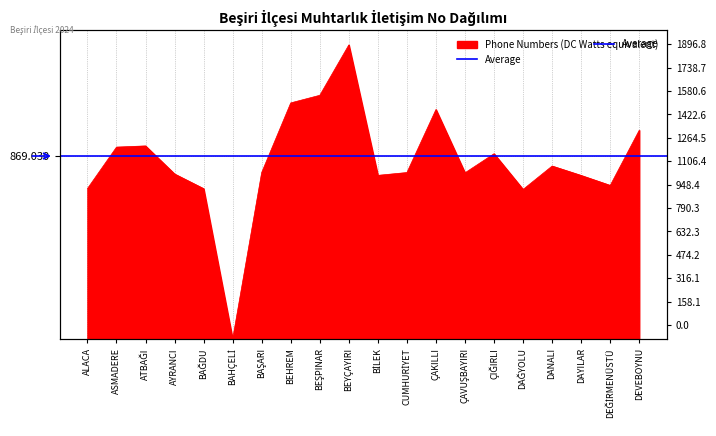

True or false: the data shows 1523.1 at BEHREM.

True